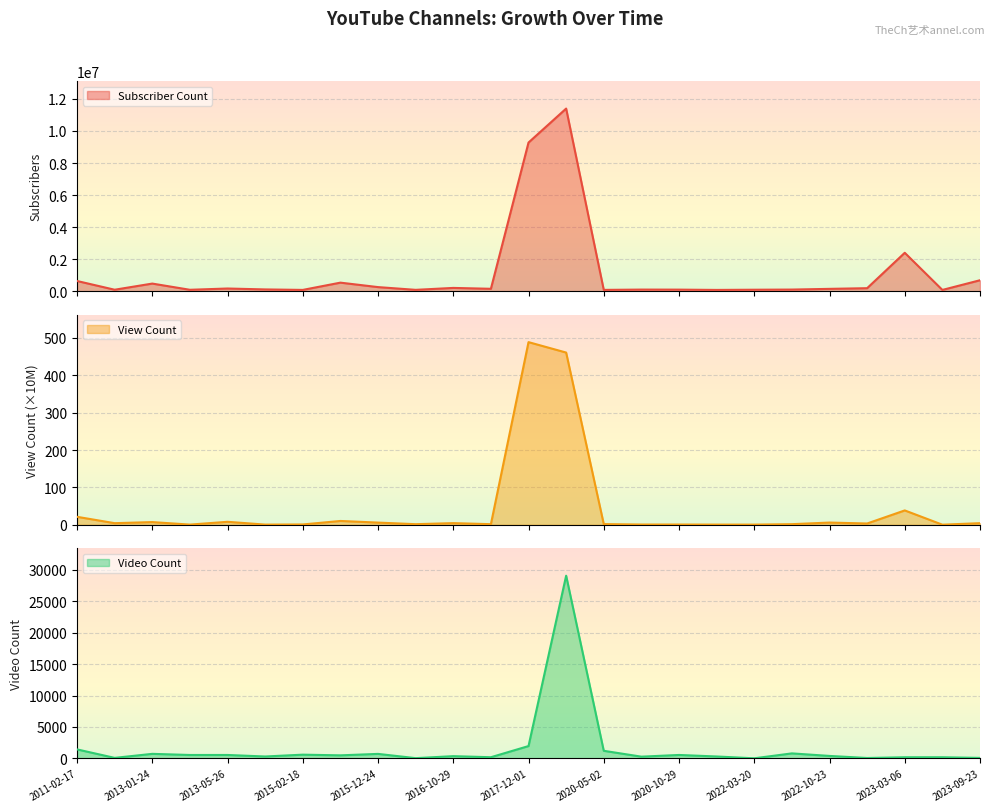

True or false: Subscriber Count and View Count cross at least once.

False